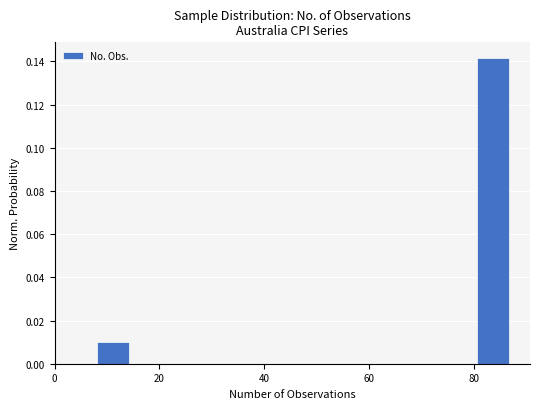

Read against the x-axis, roughly where is the centre of the tallest bar?

84